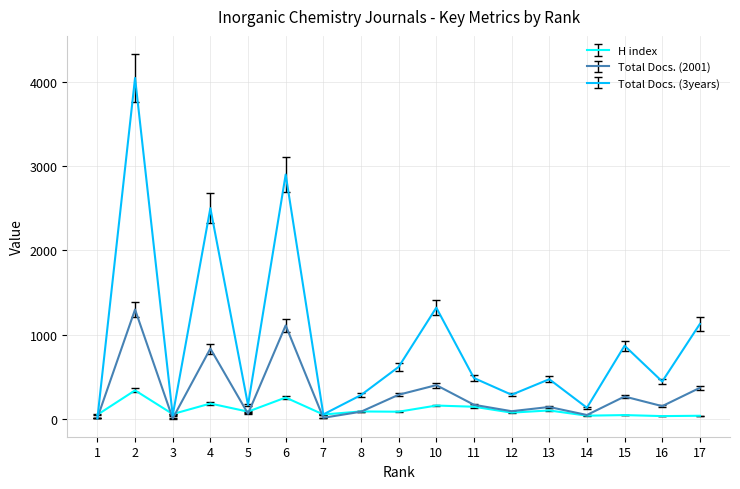

What is the greatest value displayed?

4042